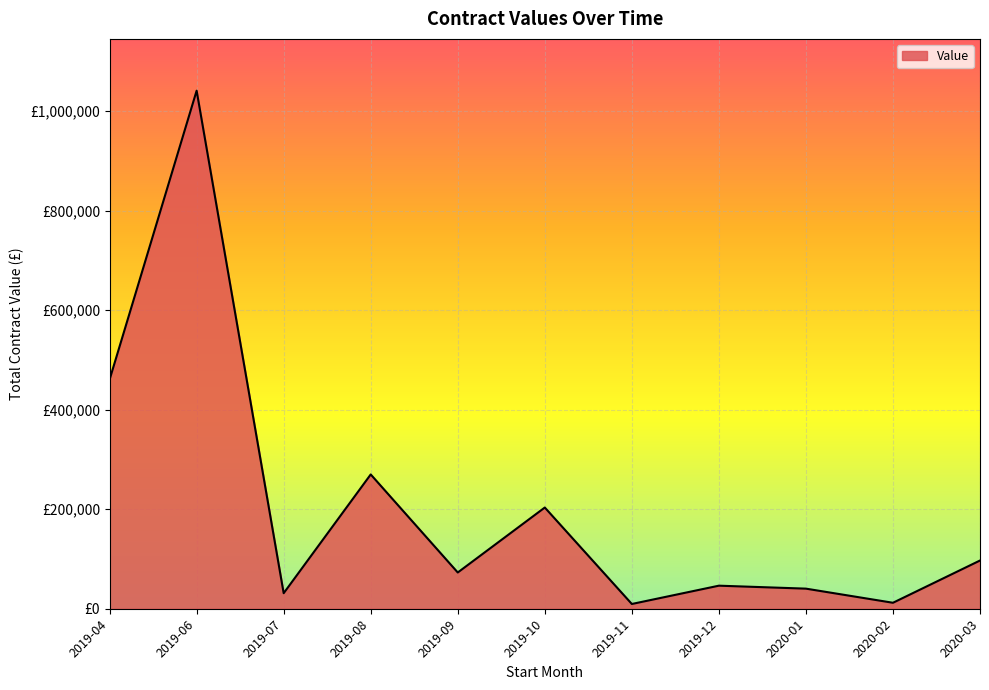

What is the sum of all values?

2284402.8